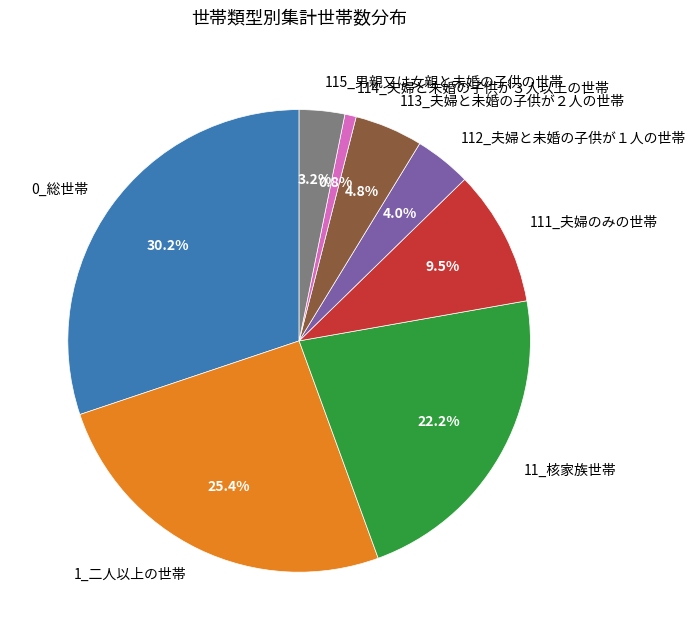

How many segments does this pie chart have?

8